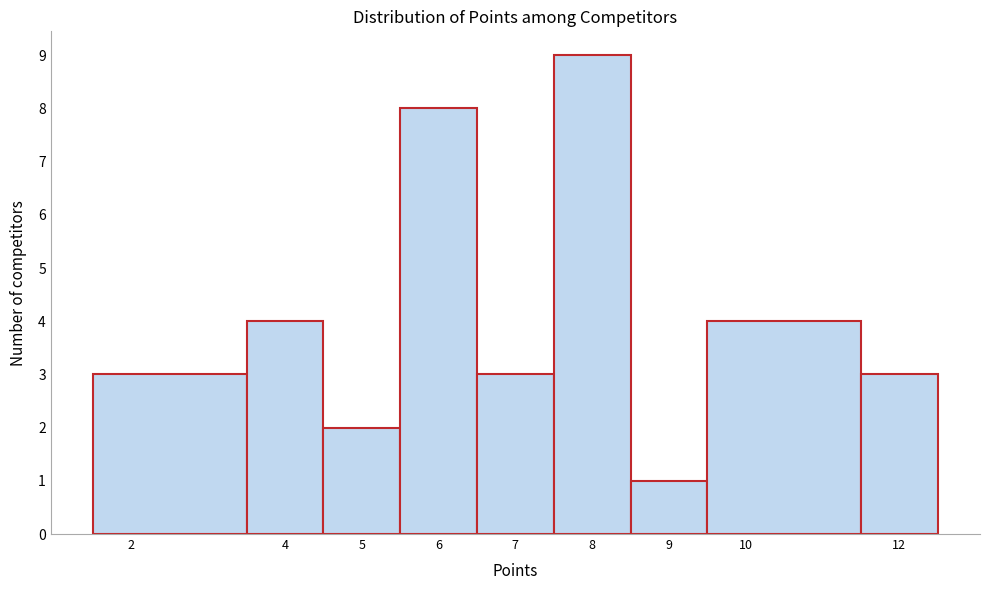

Reading left to right, list every bar in this chart as the range it spans on the x-axis followed by its height. The values are not printed on the chart, so give them approximately, as read against the axis.

1.5 to 3.5: 3
3.5 to 4.5: 4
4.5 to 5.5: 2
5.5 to 6.5: 8
6.5 to 7.5: 3
7.5 to 8.5: 9
8.5 to 9.5: 1
9.5 to 11.5: 4
11.5 to 12.5: 3